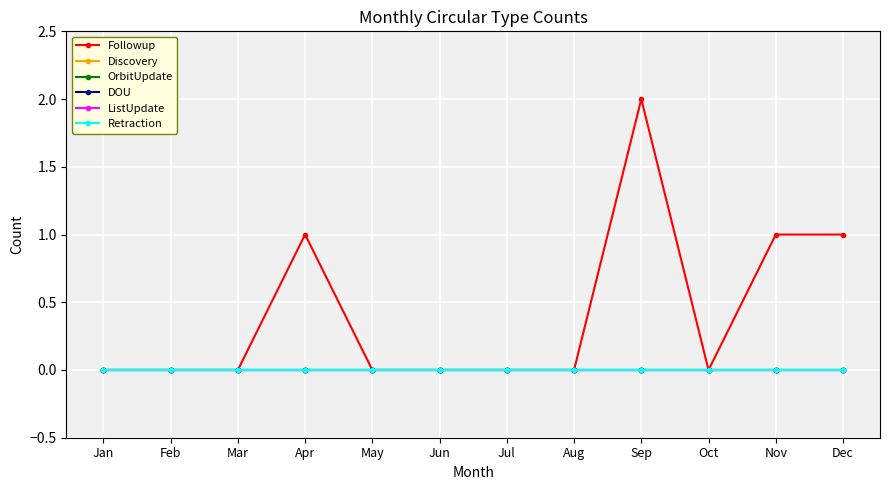

How many lines are shown in the chart?

6